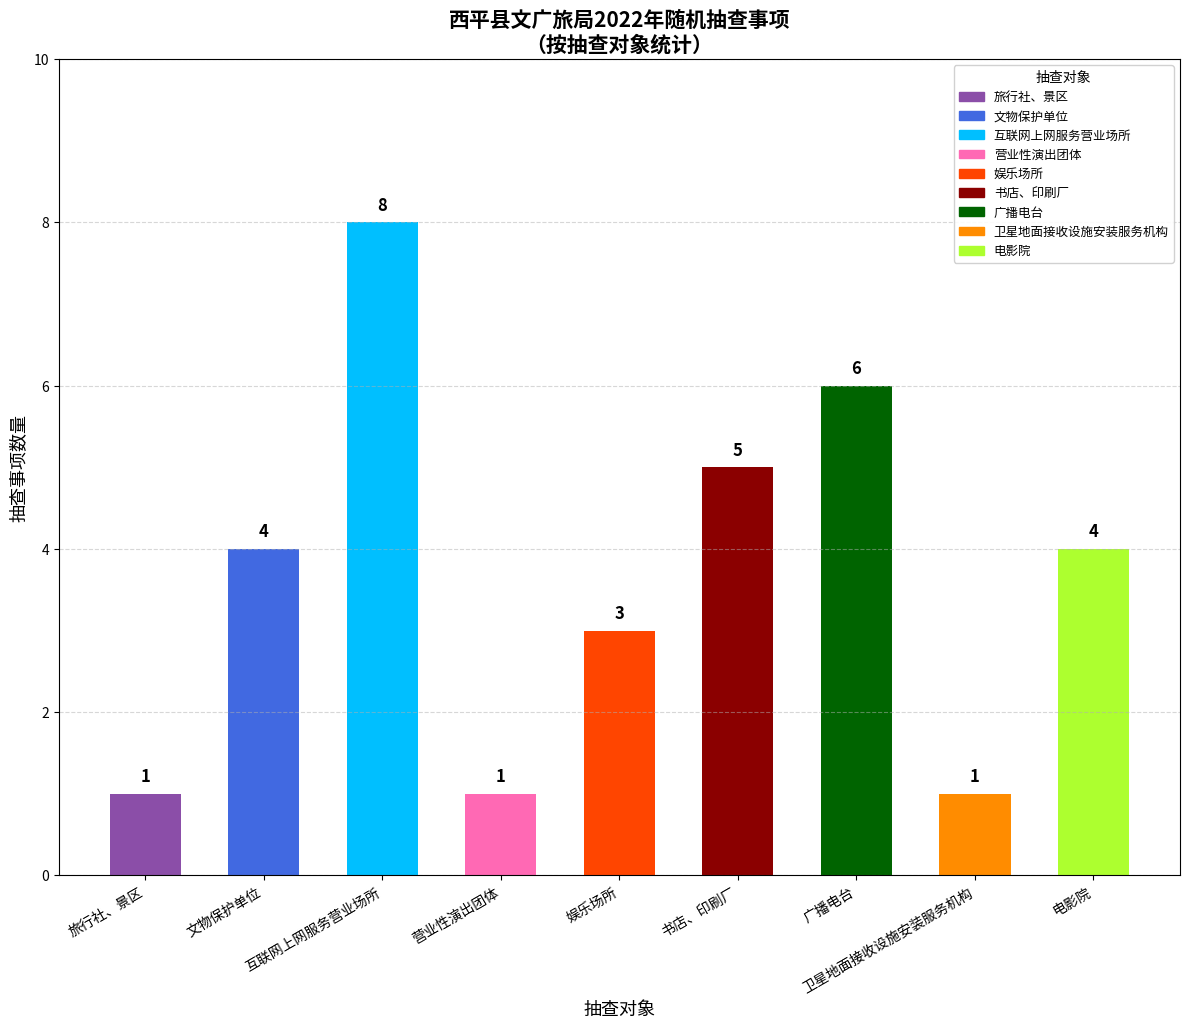

Rank the categories by value from highest to lowest.

互联网上网服务营业场所, 广播电台, 书店、印刷厂, 文物保护单位, 电影院, 娱乐场所, 旅行社、景区, 营业性演出团体, 卫星地面接收设施安装服务机构